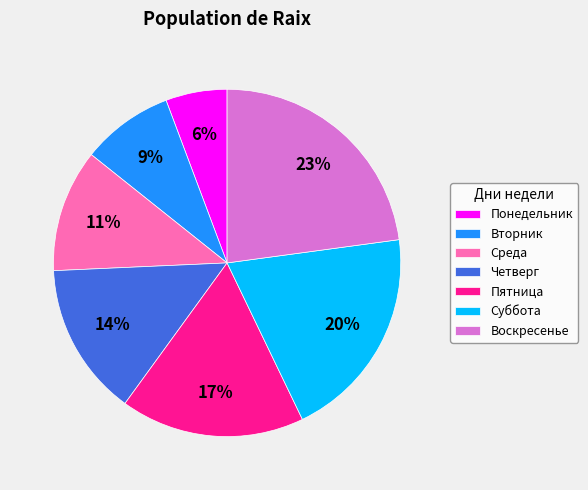

To the nearest percent, what is the average slice percentage?

14%